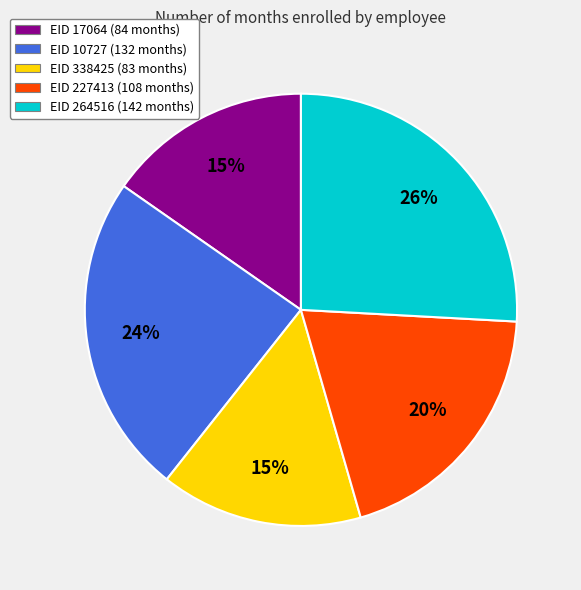

Is there a majority slice in this chart?

No